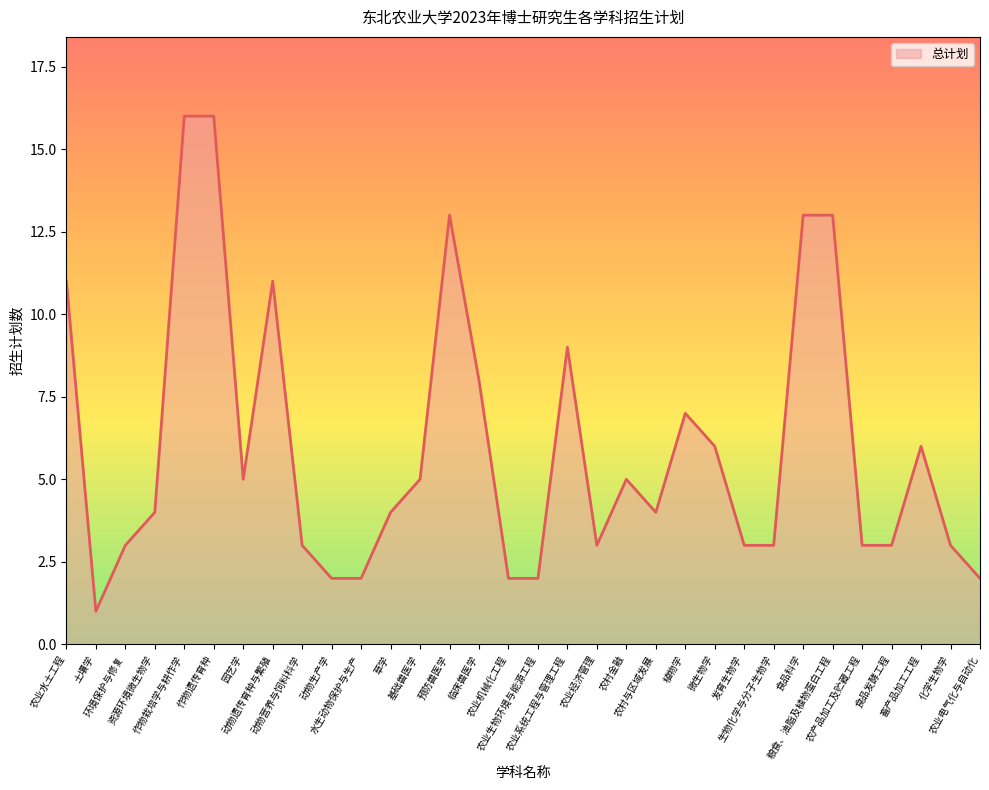

True or false: there are more than 0 points higher than both neighbors.

True